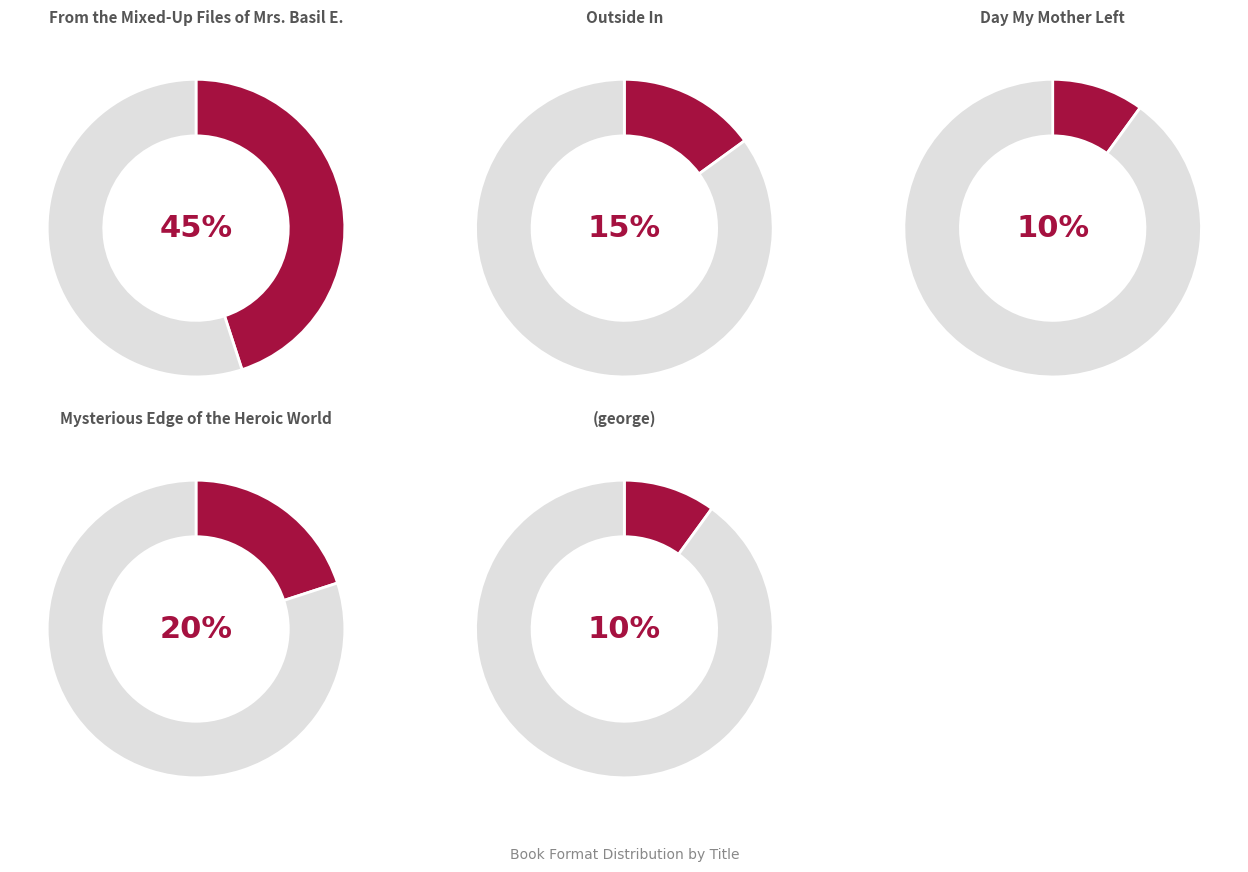

Which has a higher value, (george) or Outside In?

Outside In